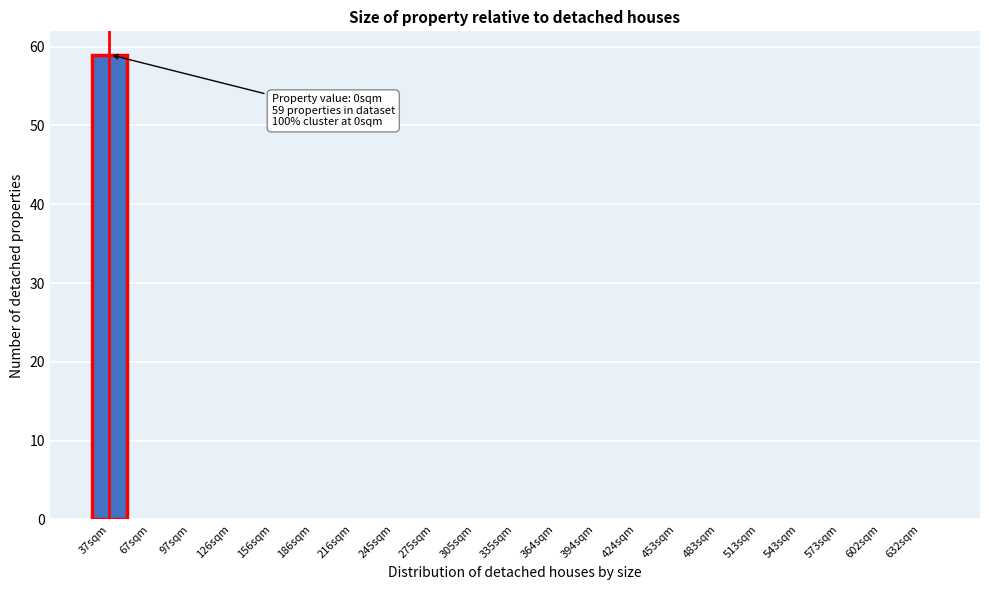

Reading right to left, transcribe all the data shown in this chart.

632sqm=0	602sqm=0	573sqm=0	543sqm=0	513sqm=0	483sqm=0	453sqm=0	424sqm=0	394sqm=0	364sqm=0	335sqm=0	305sqm=0	275sqm=0	245sqm=0	216sqm=0	186sqm=0	156sqm=0	126sqm=0	97sqm=0	67sqm=0	37sqm=59